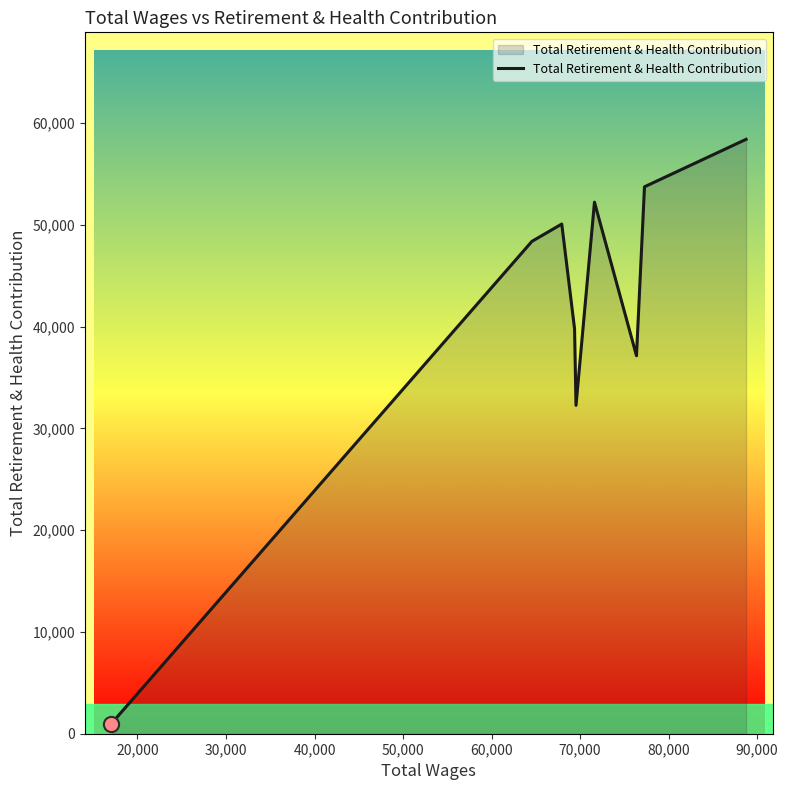

What is the maximum value shown in the chart?

58387